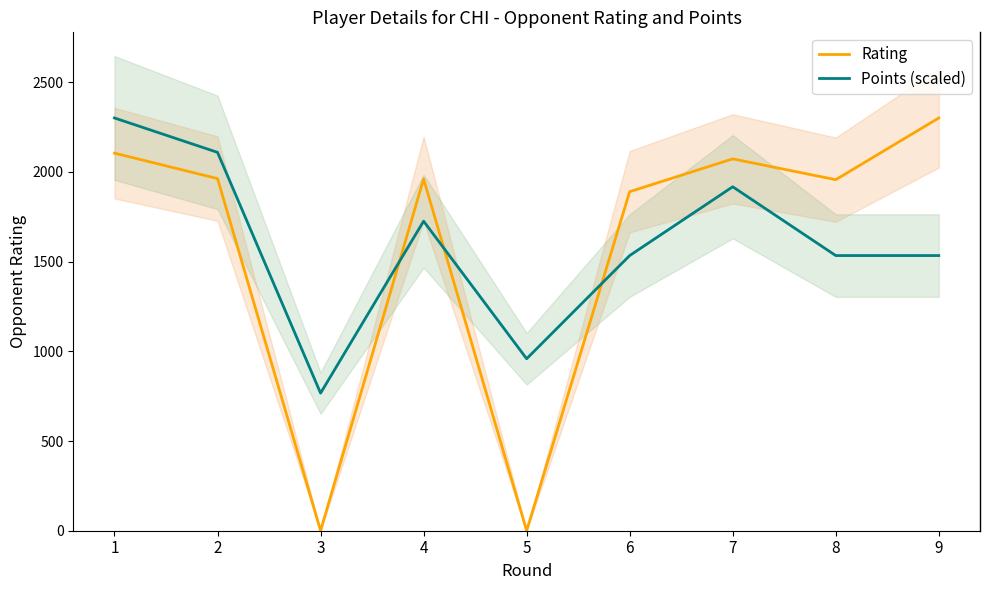

Where is Rating nearest to the value 1150?

6